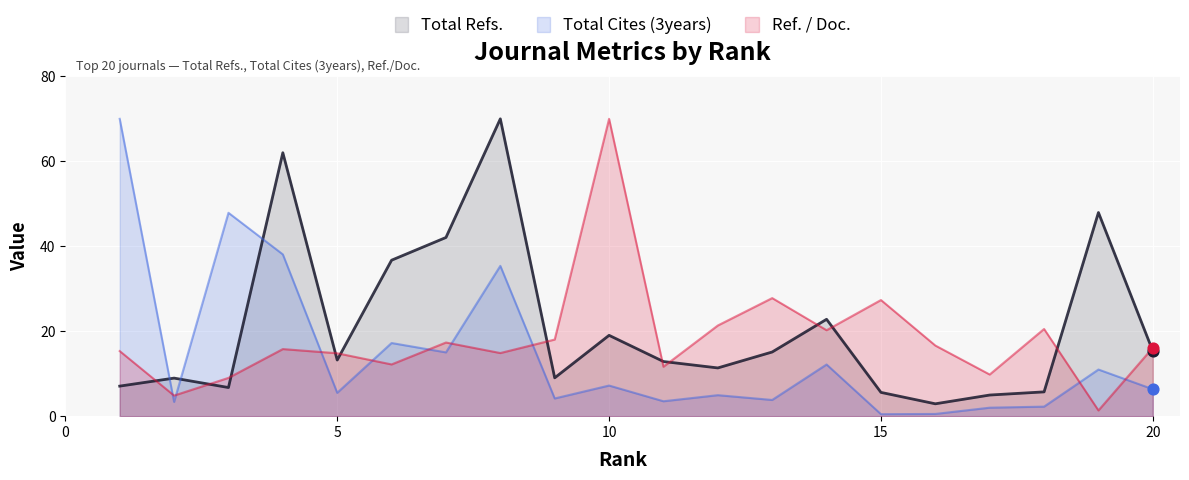

Is the value of Ref. / Doc. at 8 greater than the value of Total Cites (3years) at 4?

No